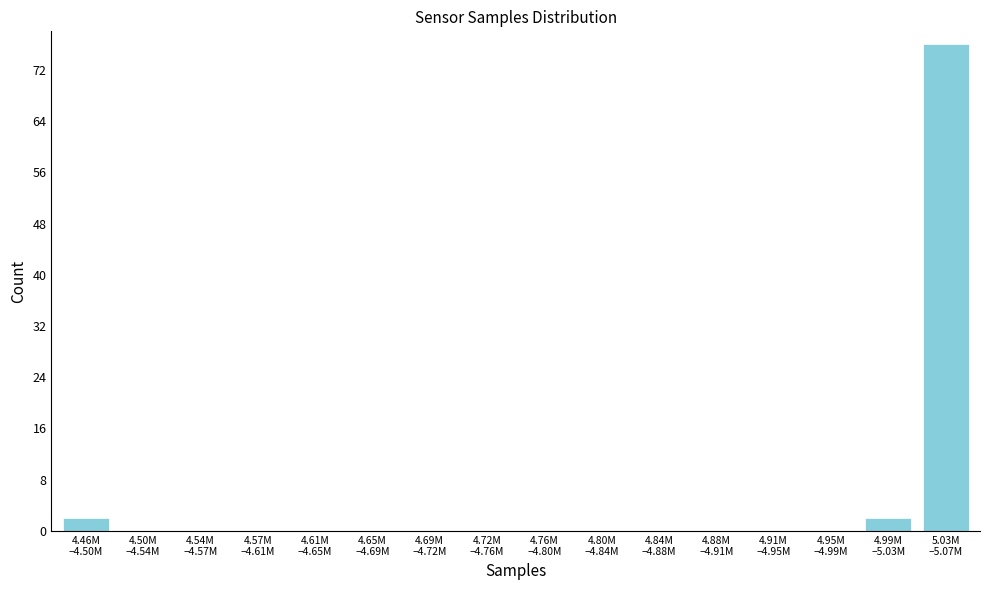

What is the sum of all values?

80